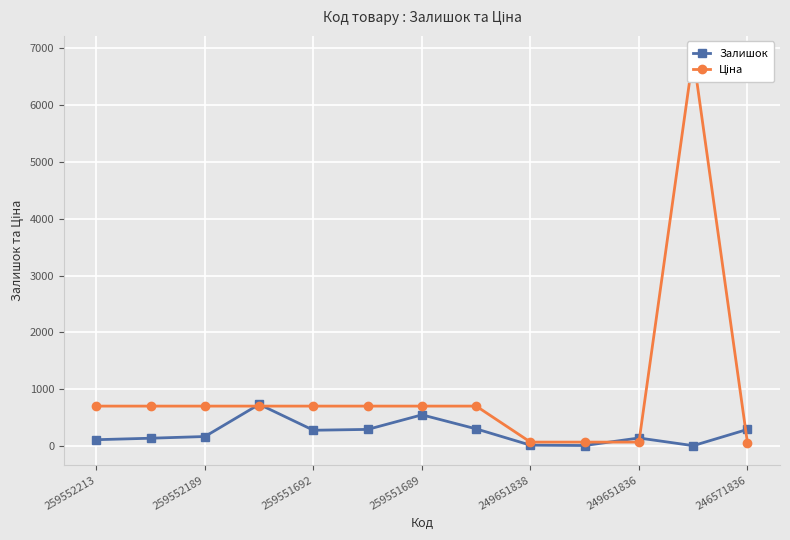

Which series ends up on top after the final intersection of Ціна and Залишок?

Залишок